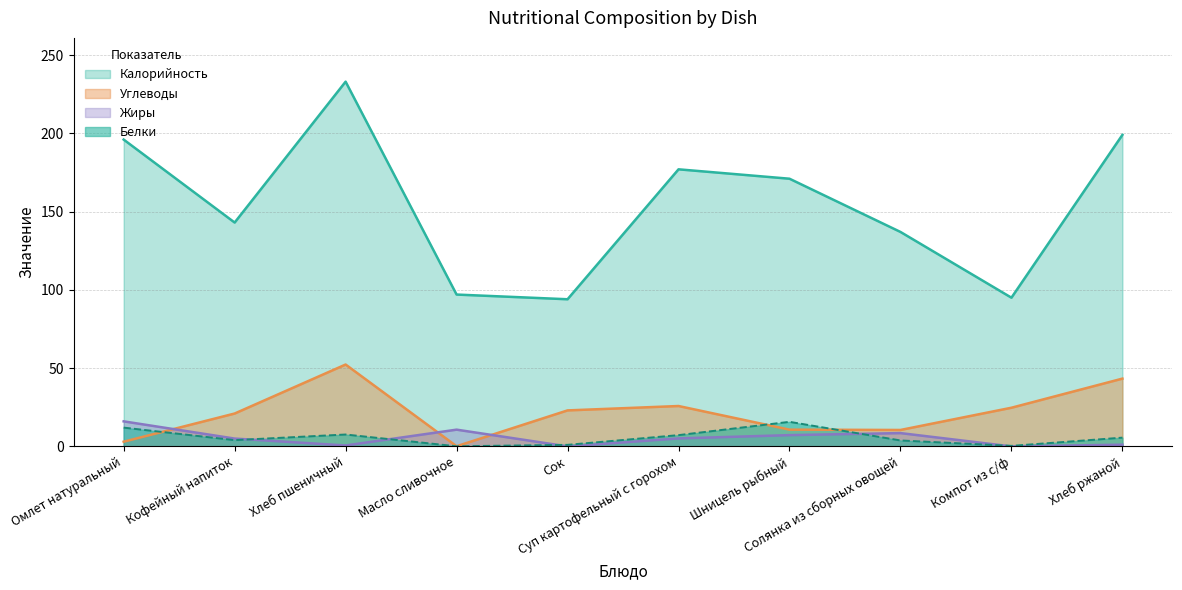

What position from the right is Солянка из сборных овощей?

3